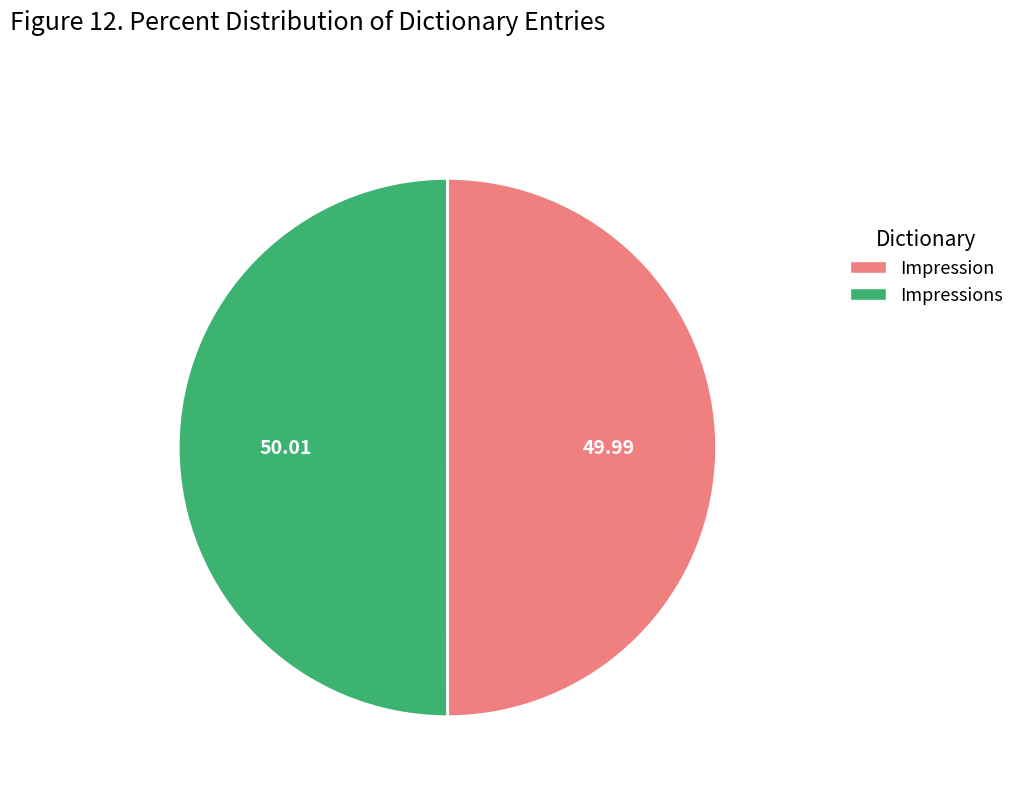

Approximately how many times larger is the value at Impressions compared to Impression?

1.0